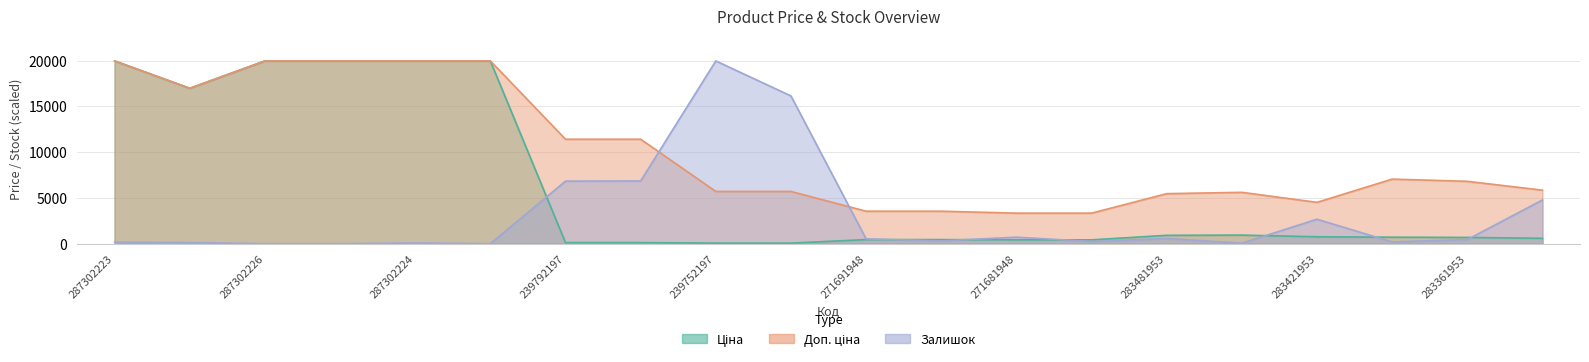

Which series changed the most between 287302224 and 271691948?

Ціна